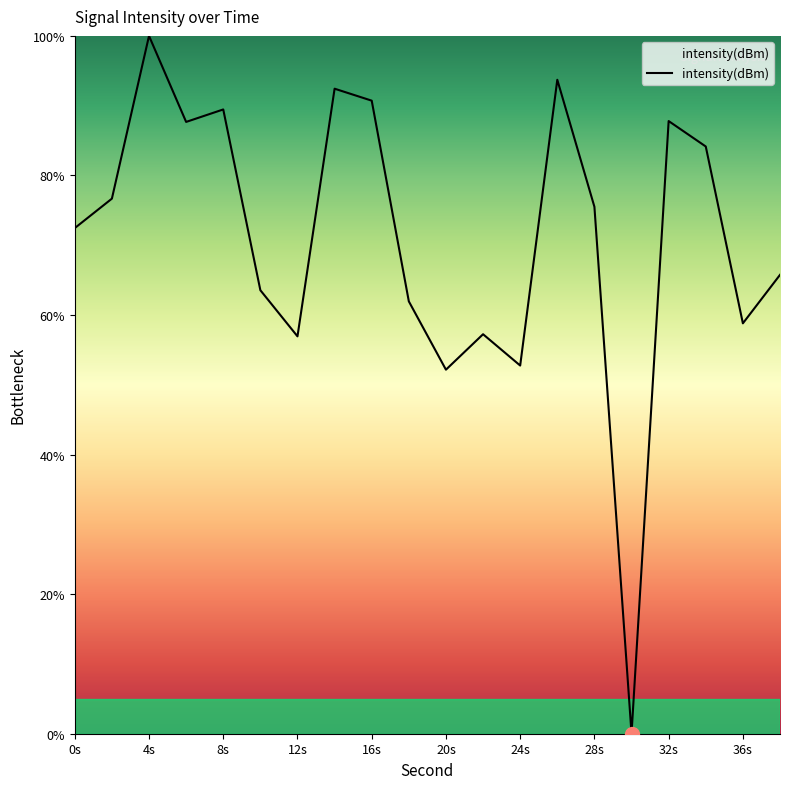

What is the maximum value shown in the chart?

100.0